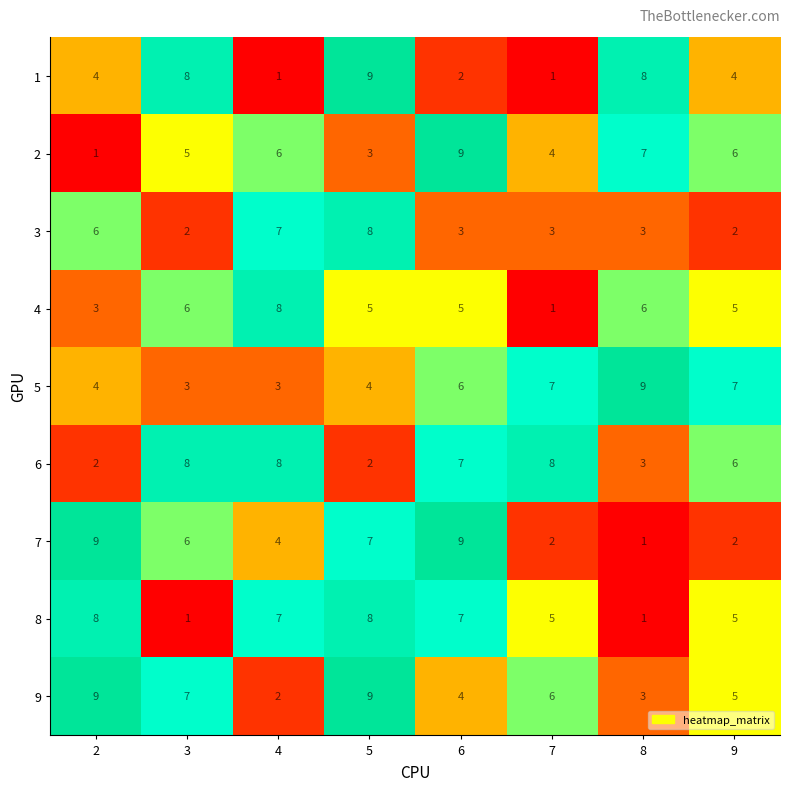

How many 3 values are between 3 and 7?

5